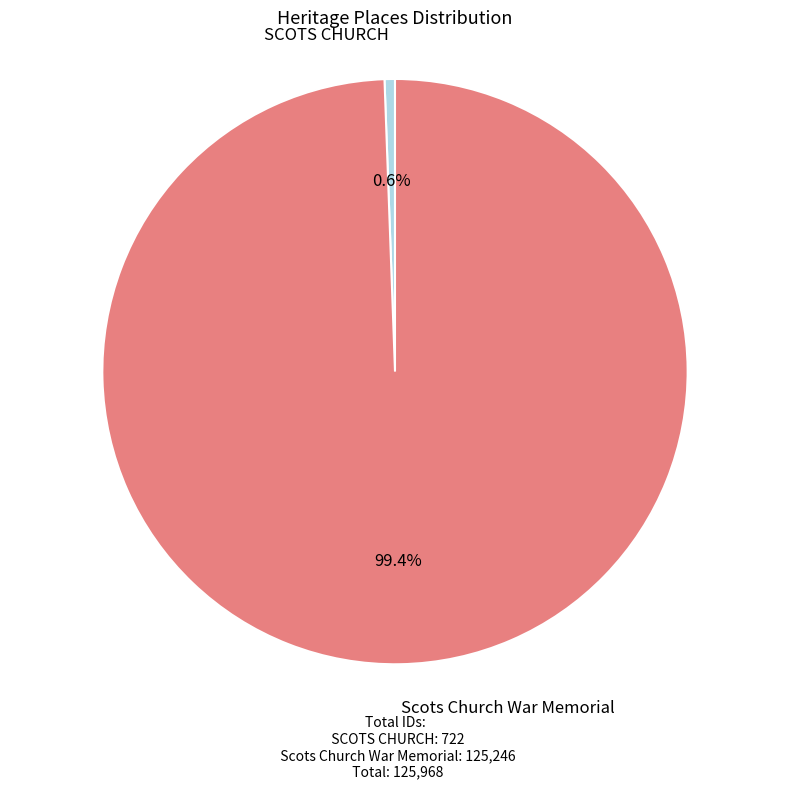

Count the number of slices in the pie.

2